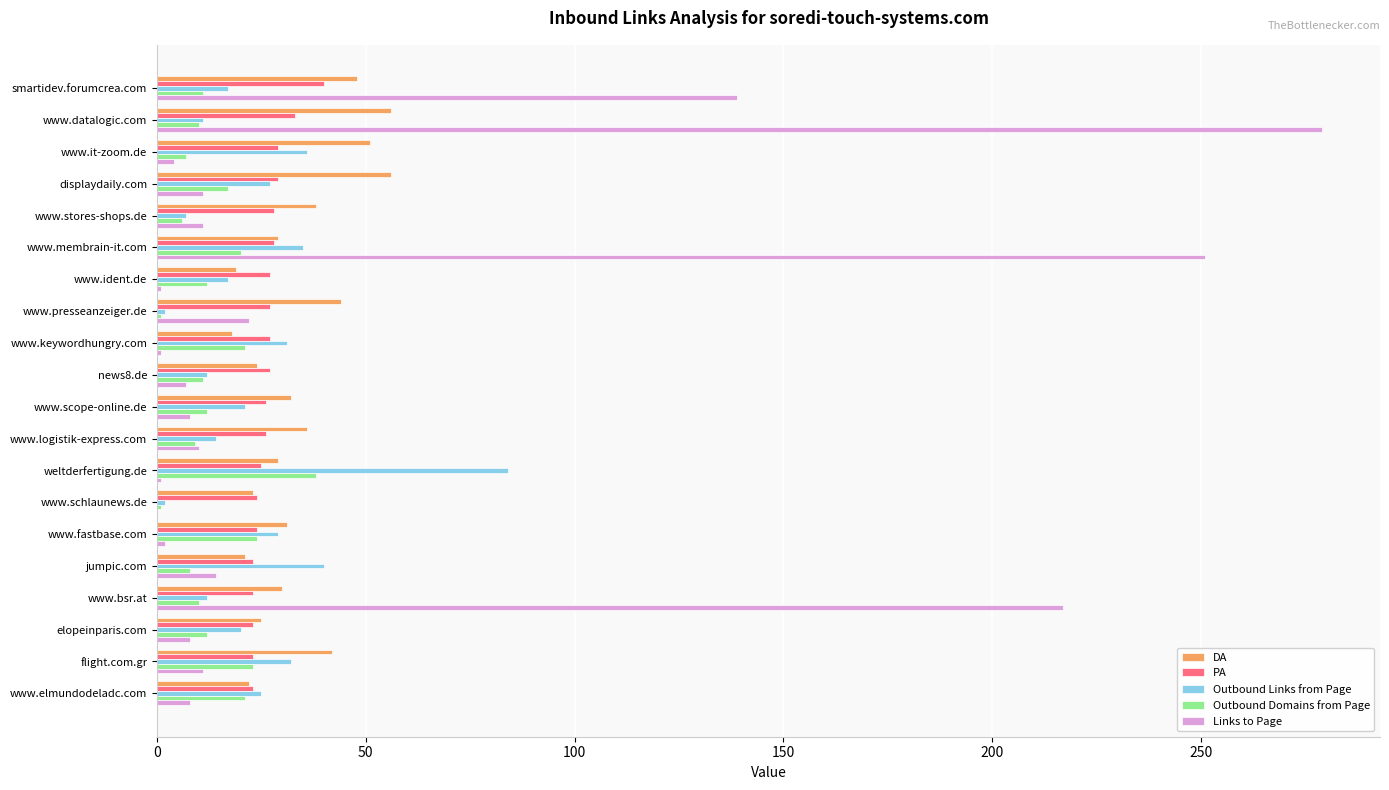

What is the maximum value for PA?

40